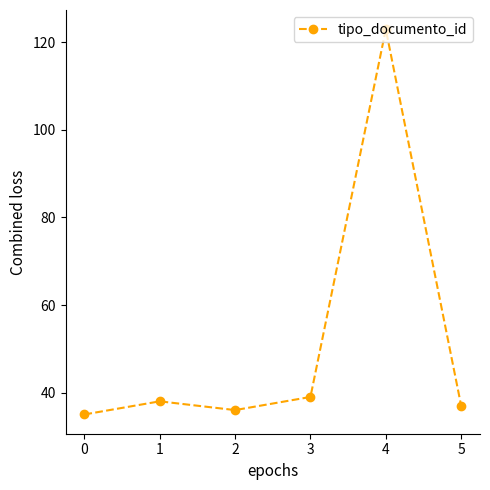

How many interior local valleys (lower than both neighbors) does the data have?

1